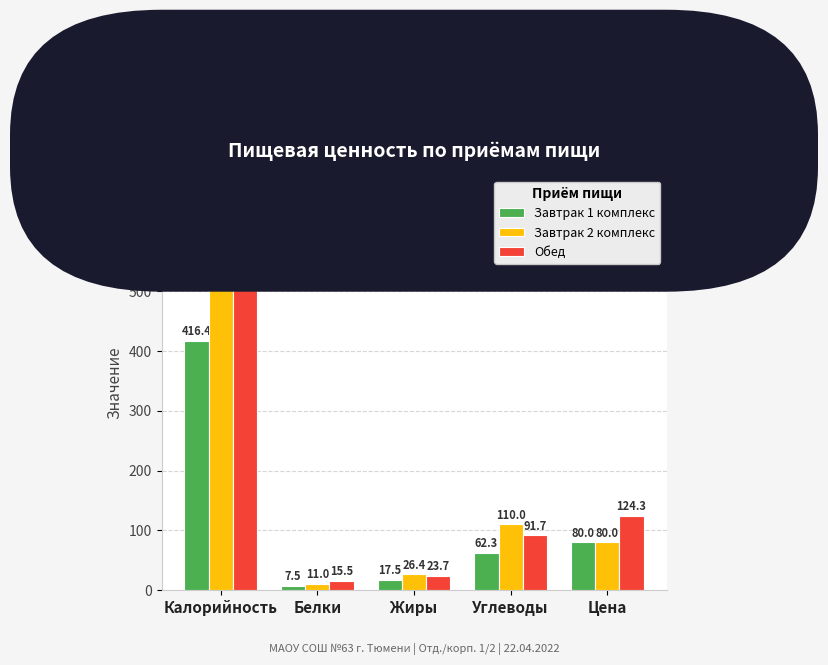

Which category has the highest value in the Завтрак 2 комплекс series?

Калорийность